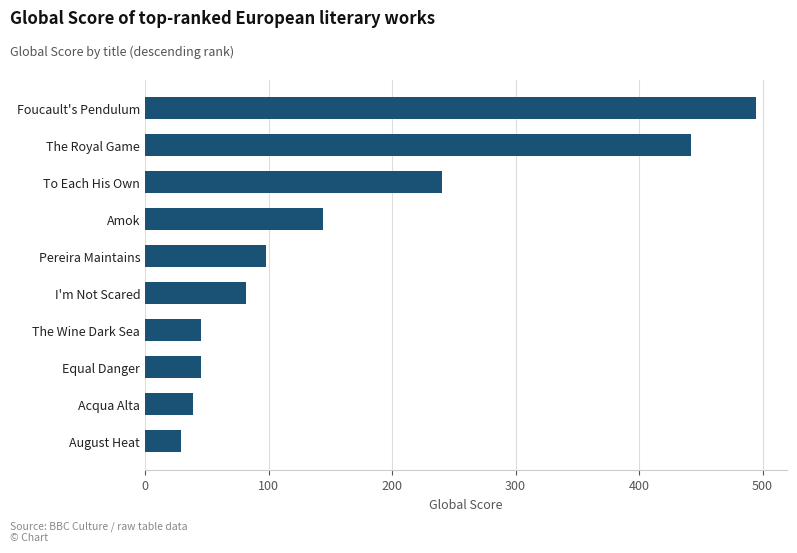

The value at To Each His Own is 430. True or false?

False